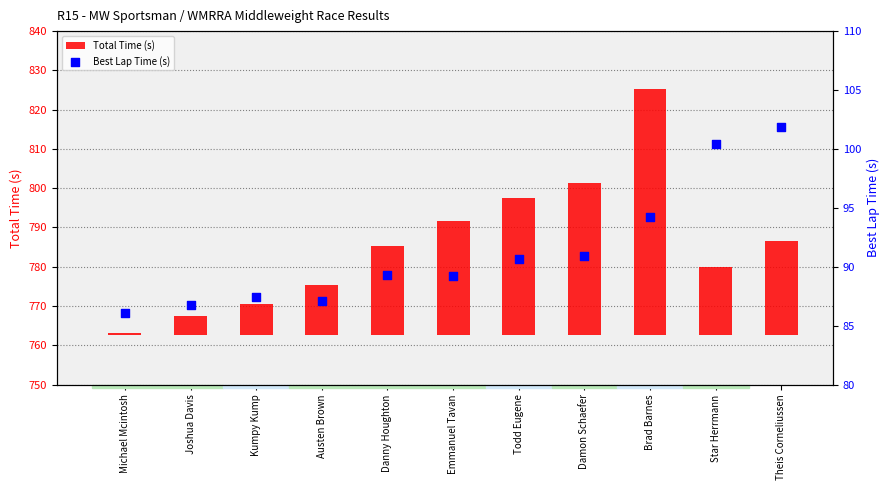

Which series contains the lowest Y value?

Total Time (s)